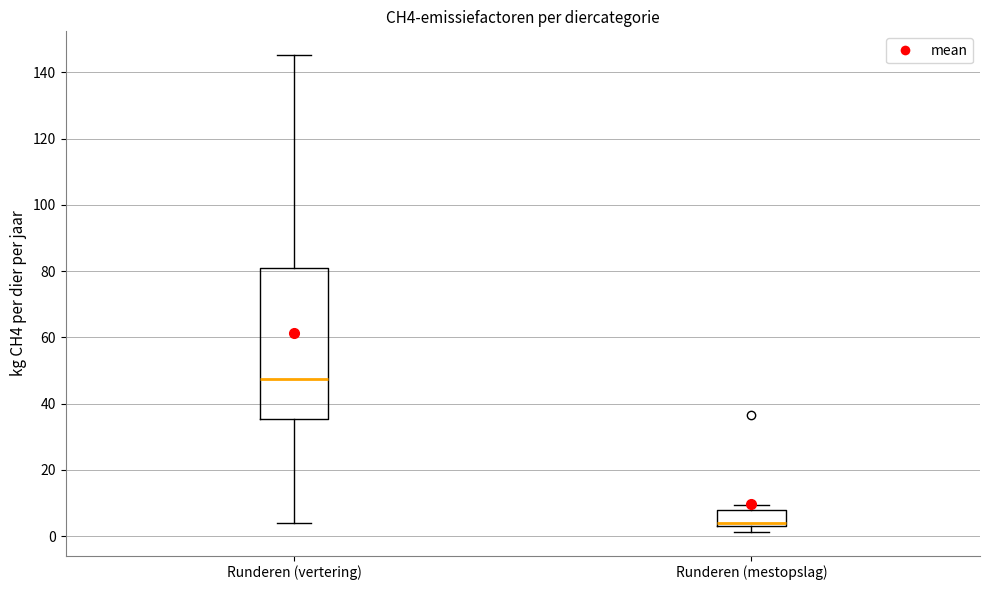

Reading left to right, transcribe this box plot: for each box, give where its median line is, the range the box spans, and where its two whiskers end, as read against the y-axis. The values are not printed on the chart, so give them approximately, as read against the axis.

Runderen (vertering): median 48, box 36 to 80, whiskers 4 to 146
Runderen (mestopslag): median 4, box 2 to 8, whiskers 2 (just below the box's lower edge) to 10